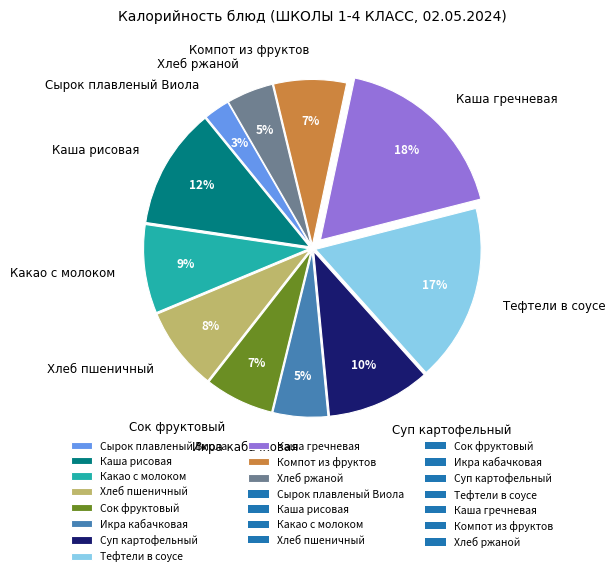

Which has a higher value, Тефтели в соусе or Какао с молоком?

Тефтели в соусе